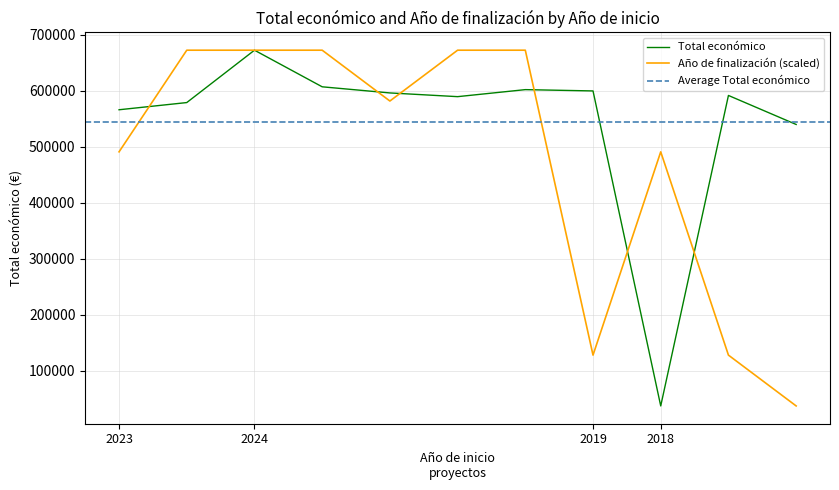

Is this an area chart (filled region under the line)?

No